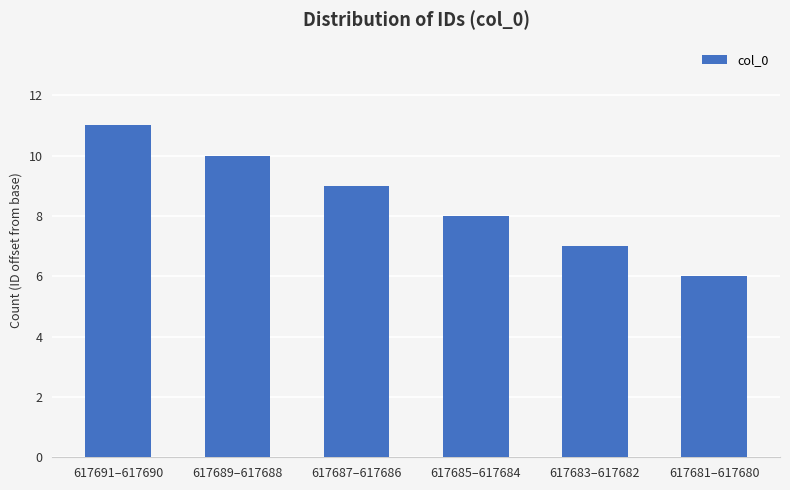

Which has a higher value, 617687–617686 or 617685–617684?

617687–617686